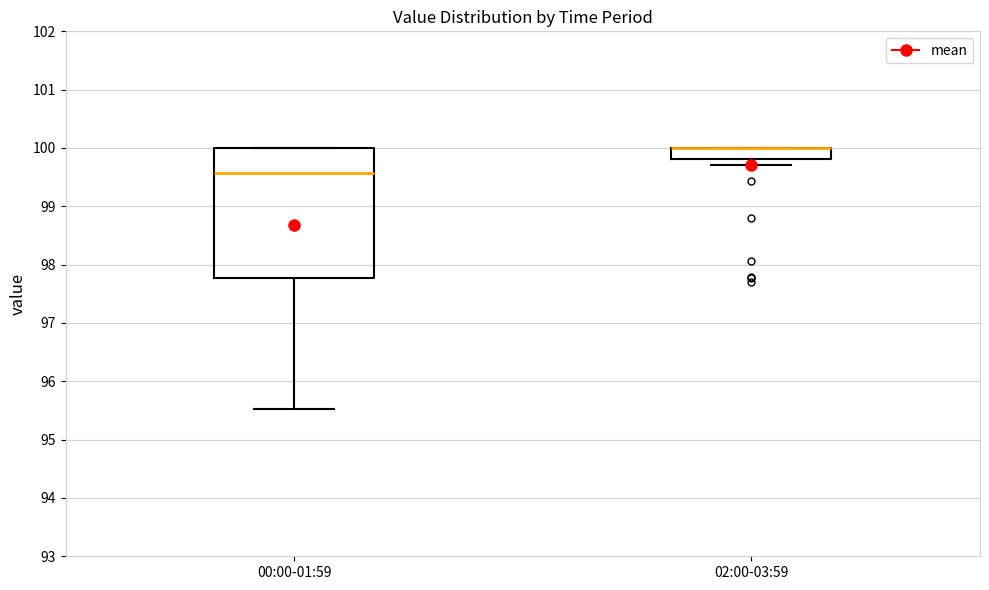

Where does the lower whisker of the box for 00:00-01:59 end on the y-axis? The values are not printed on the chart, so give them approximately, as read against the axis.

95.5